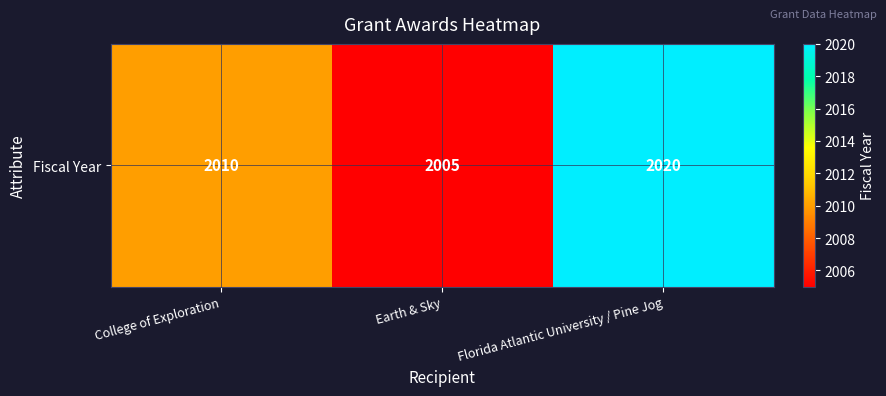

What is the minimum value shown in the chart?

2005